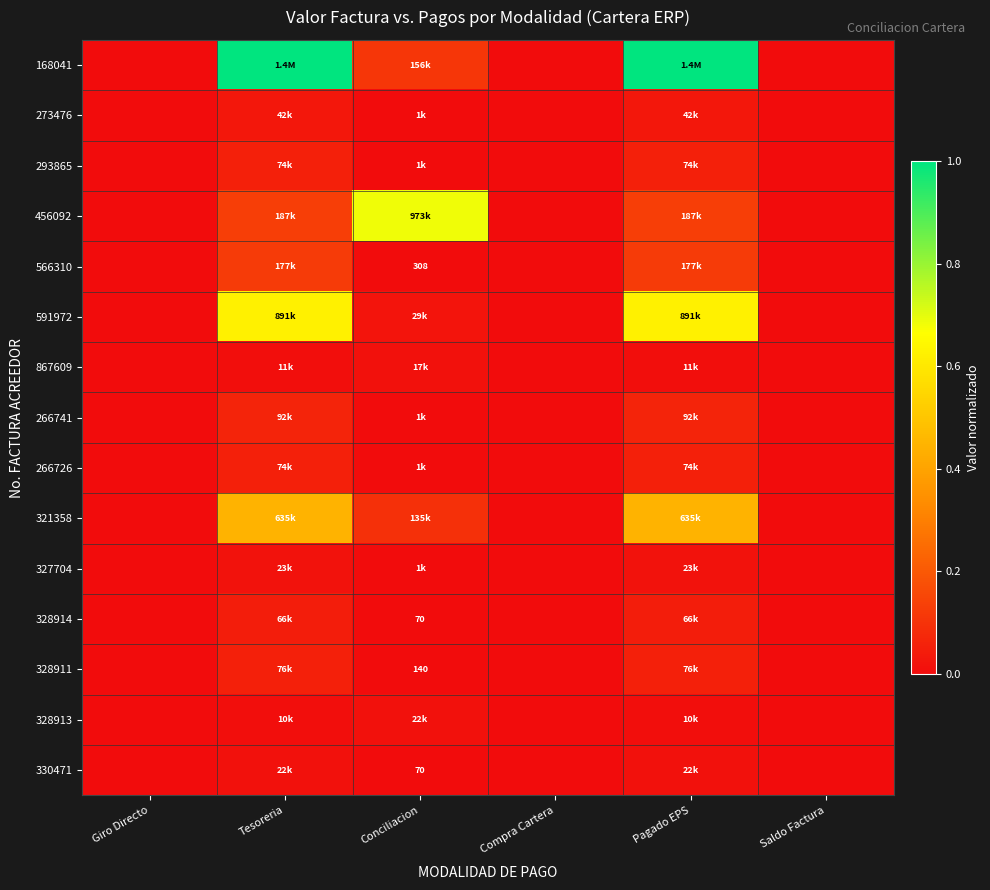

The 566310 series shows 0.0 at Conciliacion. True or false?

True